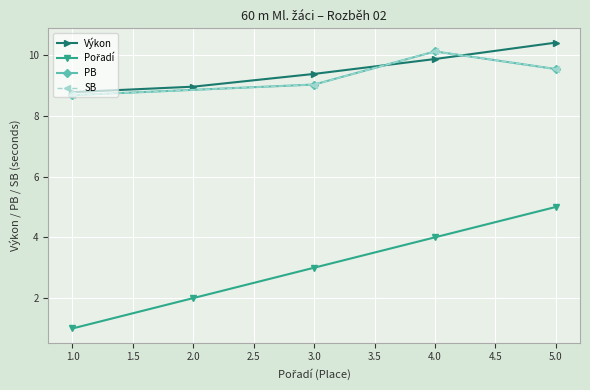

True or false: Výkon has more than 1 interior local peaks.

False